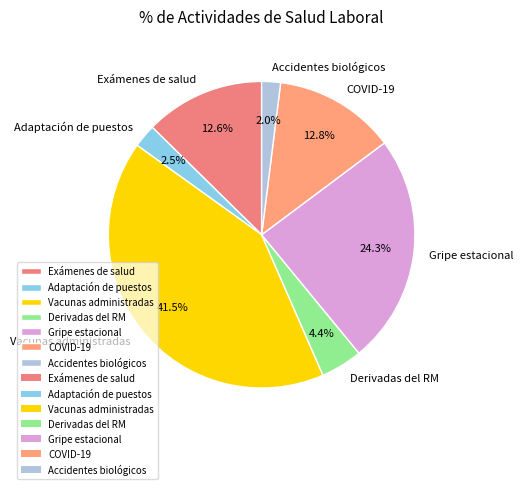

How many segments does this pie chart have?

7